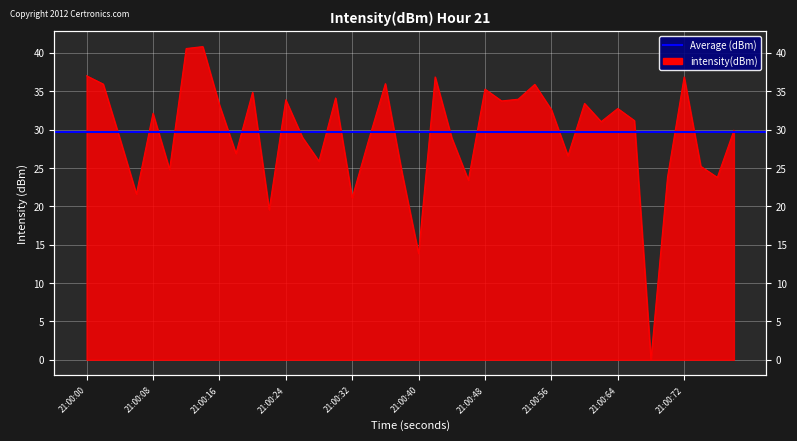

Count the number of values greater than 31.

21